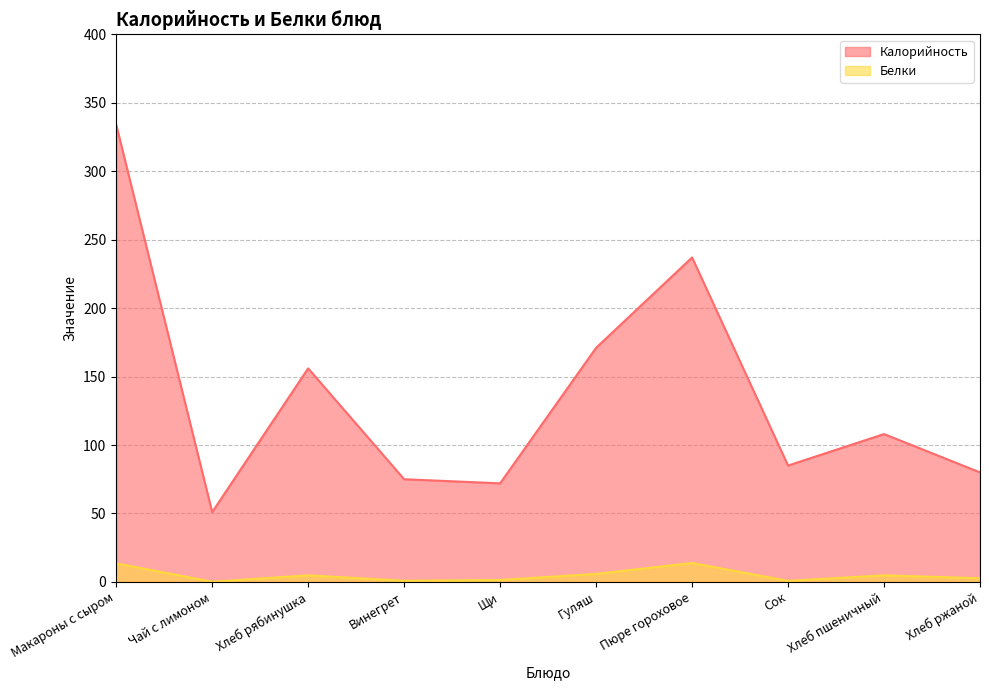

Is the value of Калорийность at Хлеб рябинушка greater than the value of Белки at Щи?

Yes